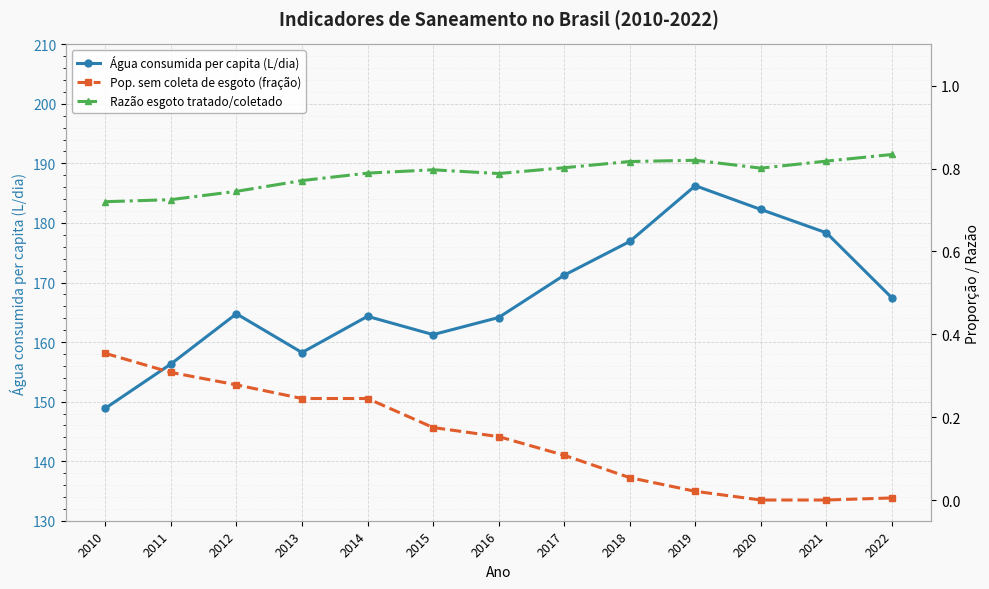

True or false: Pop. sem coleta de esgoto (fração) and Água consumida per capita (L/dia) intersect in this chart.

False